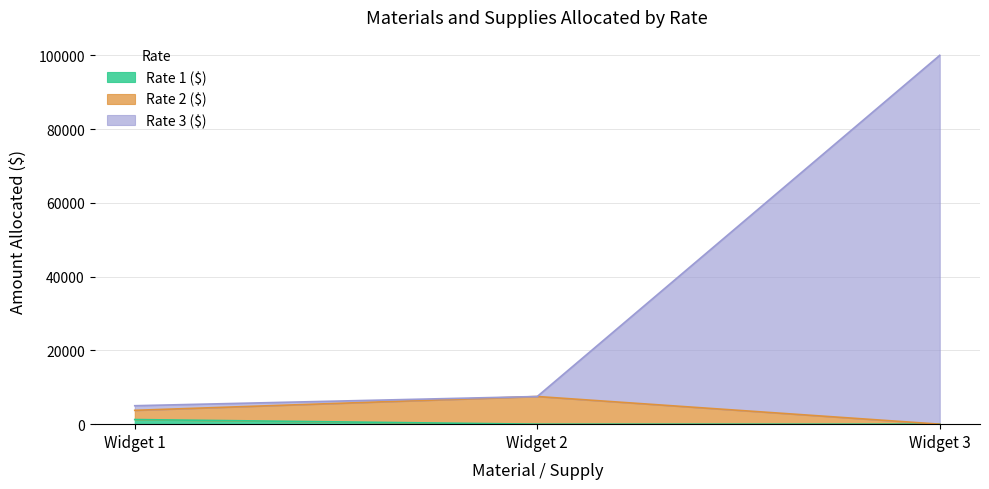

Where does the Rate 3 ($) series first go above 7500?

Widget 3